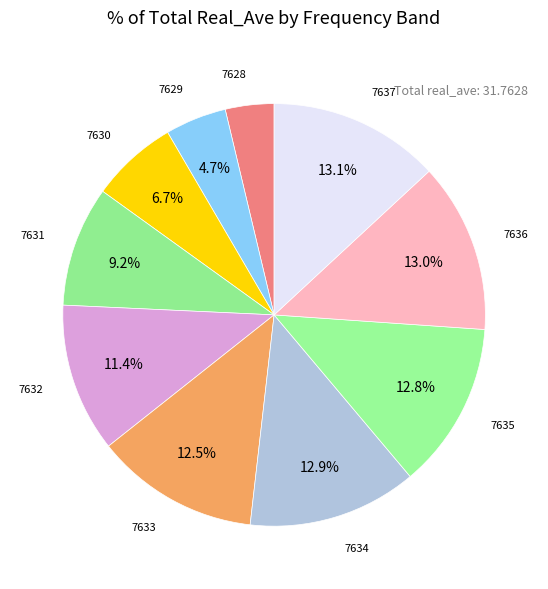

Is there any slice that represents more than half of the pie?

No